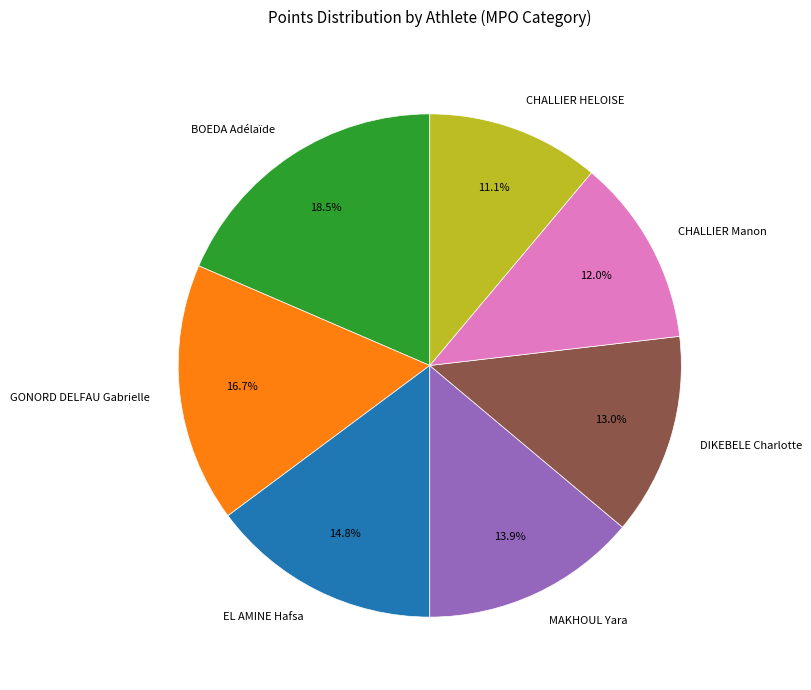

Which has a higher value, BOEDA Adélaïde or CHALLIER Manon?

BOEDA Adélaïde